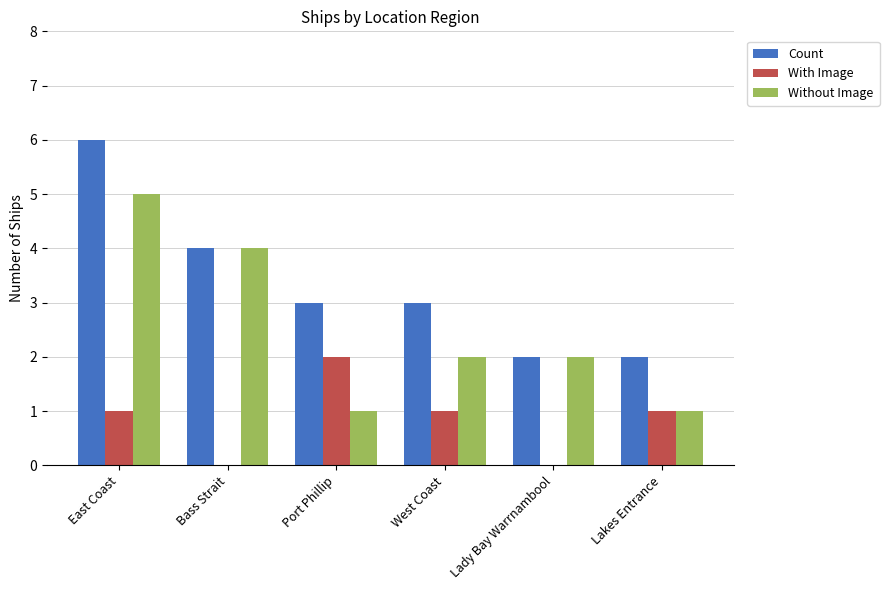

Where does the Count series first go above 3?

East Coast